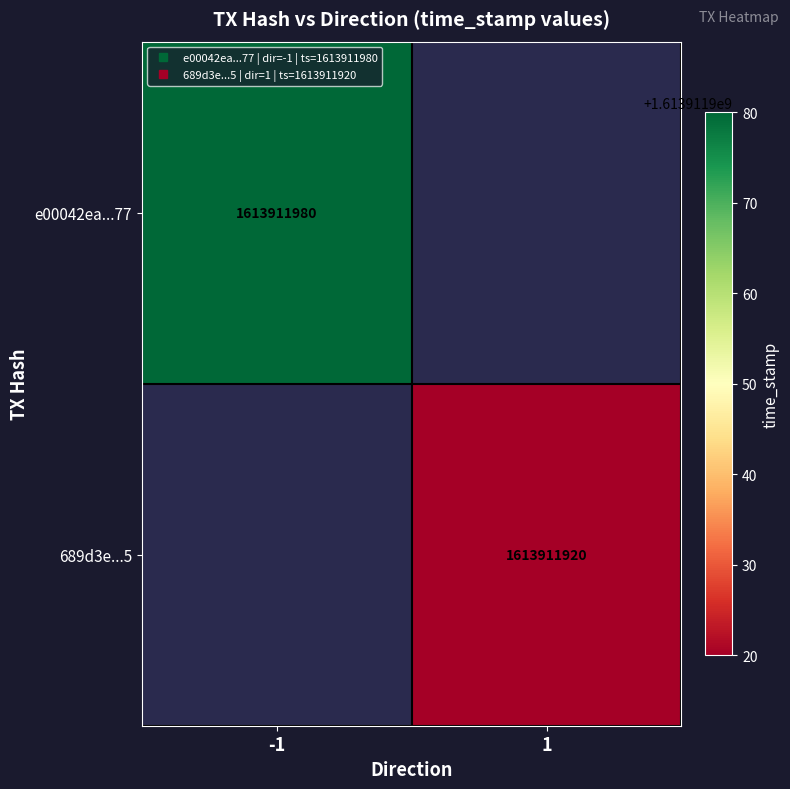

What is the highest value of the 689d3e5d49b6a82197aeeb15fb1bf5684e91df5 series?

1613911920